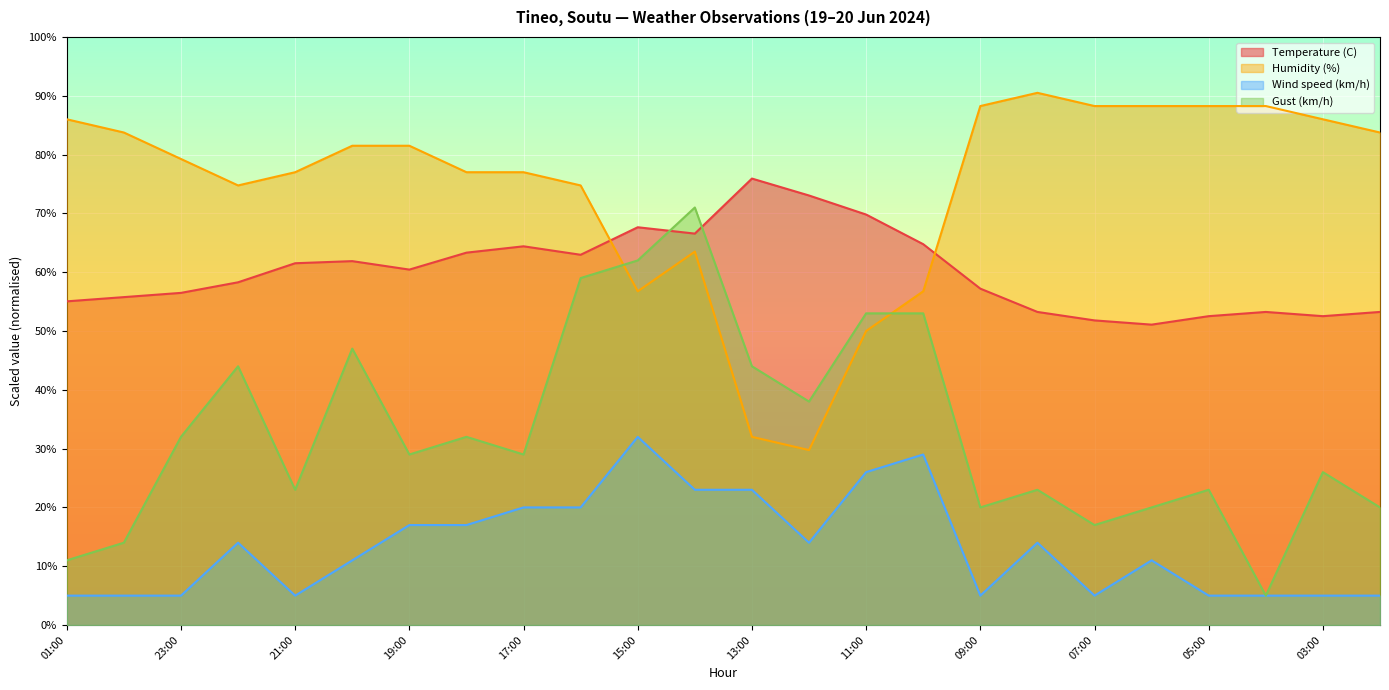

Reading left to right, list all the values displayed in this chart.

Temperature (C): 55.0	55.8	56.5	58.3	61.5	61.9	60.4	63.3	64.4	63.0	67.6	66.6	75.9	73.0	69.8	64.8	57.2	53.2	51.8	51.1	52.5	53.2	52.5	53.2
Humidity (%): 86.0	83.8	79.2	74.8	77.0	81.5	81.5	77.0	77.0	74.8	56.7	63.5	32.0	29.8	50.0	56.7	88.2	90.5	88.2	88.2	88.2	88.2	86.0	83.8
Wind speed (km/h): 5.0	5.0	5.0	14.0	5.0	11.0	17.0	17.0	20.0	20.0	32.0	23.0	23.0	14.0	26.0	29.0	5.0	14.0	5.0	11.0	5.0	5.0	5.0	5.0
Gust (km/h): 11.0	14.0	32.0	44.0	23.0	47.0	29.0	32.0	29.0	59.0	62.0	71.0	44.0	38.0	53.0	53.0	20.0	23.0	17.0	20.0	23.0	5.0	26.0	20.0